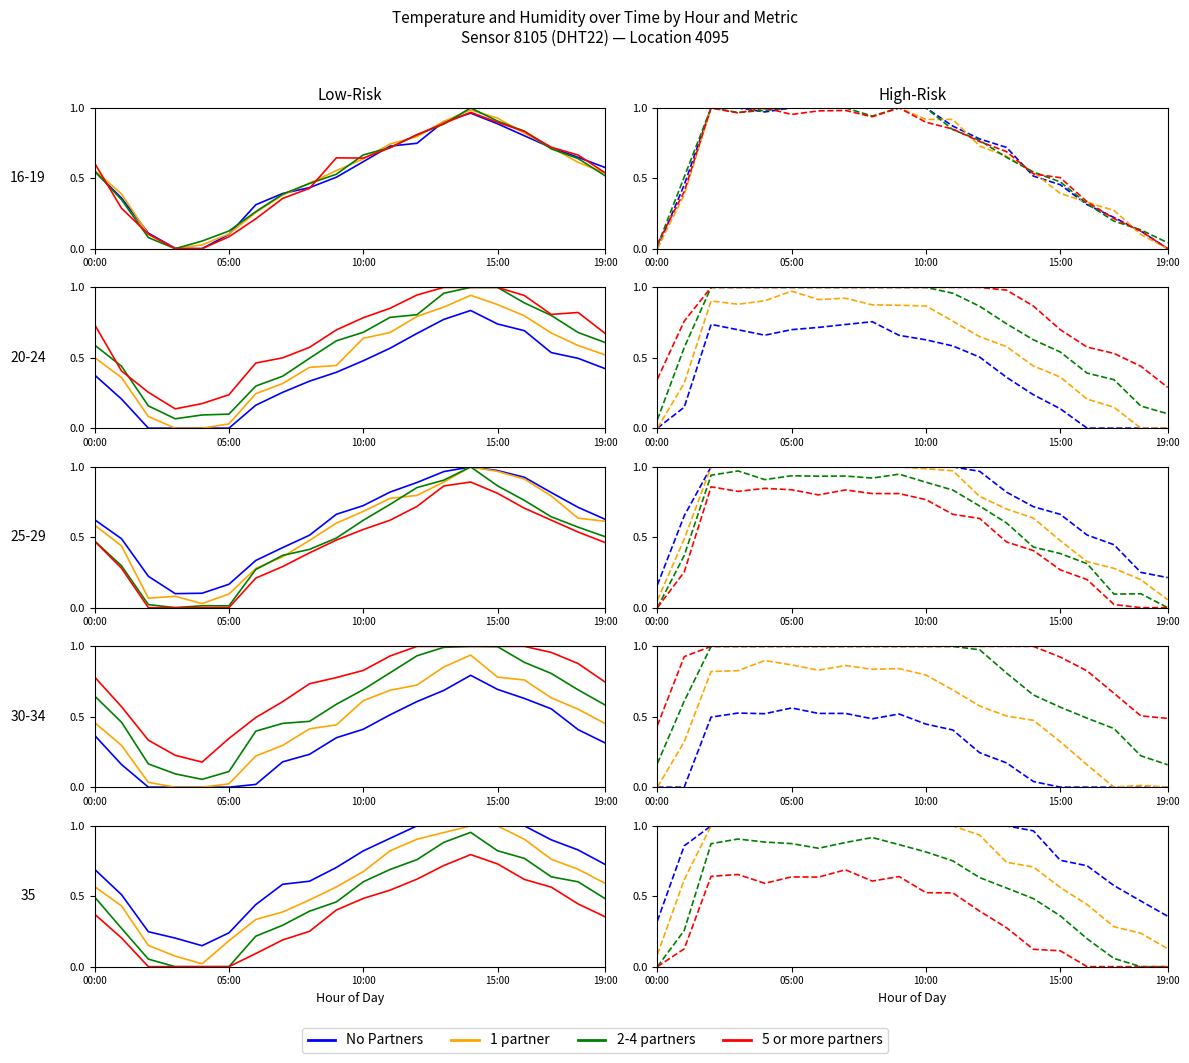

Count the number of data series in this chart.

4